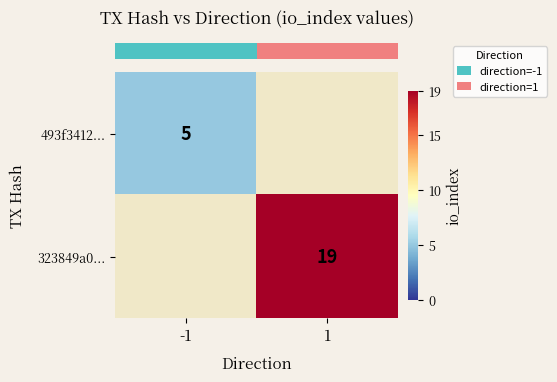

At 1, list the series in order from largest to smallest.

row_0, row_1